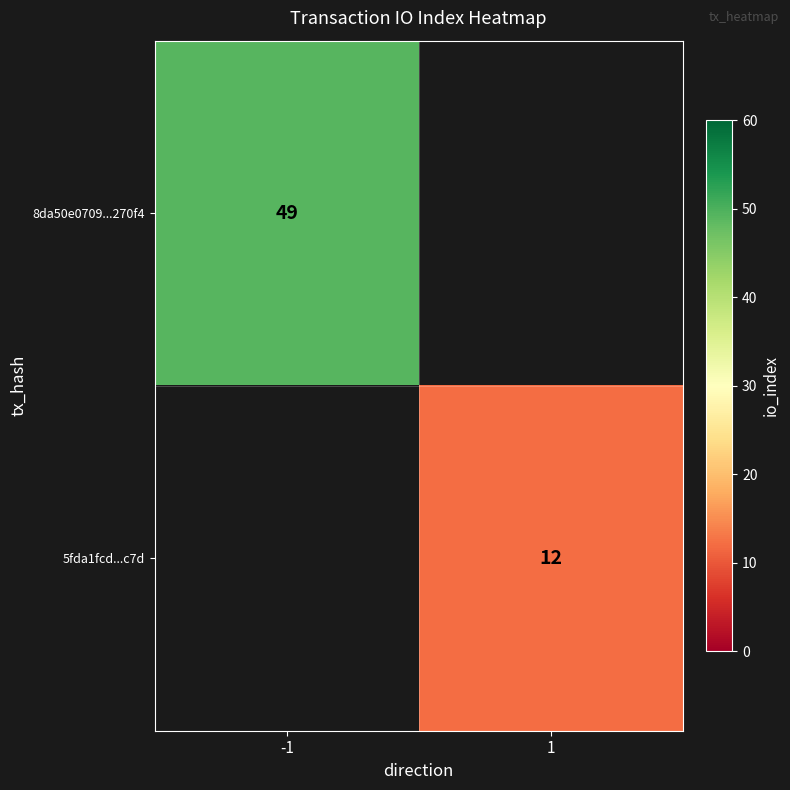

The value of 8da50e0709...270f4 at -1 is 75.7. True or false?

False